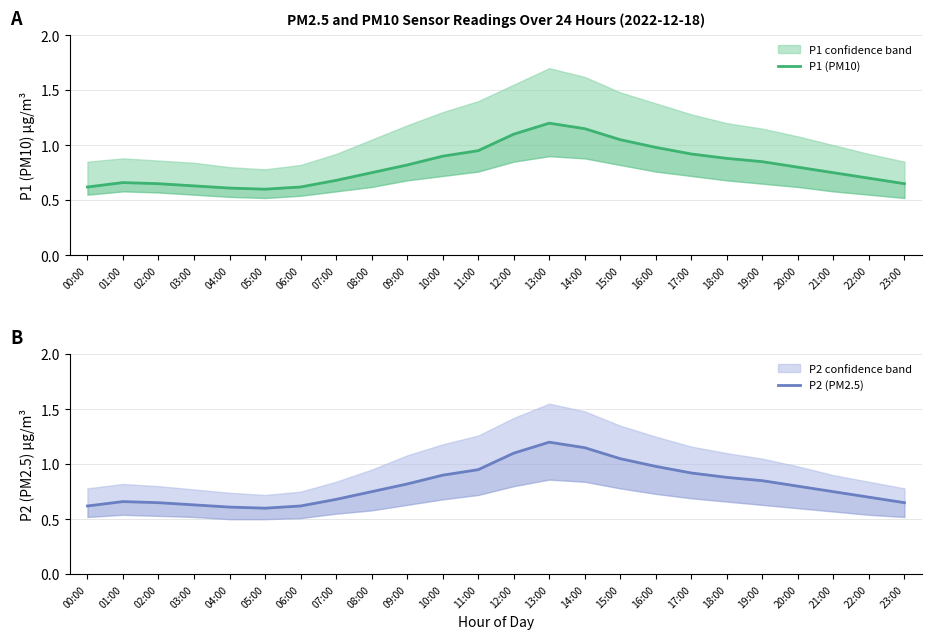

The P1 (PM10) series shows 0.6 at 15:00. True or false?

False